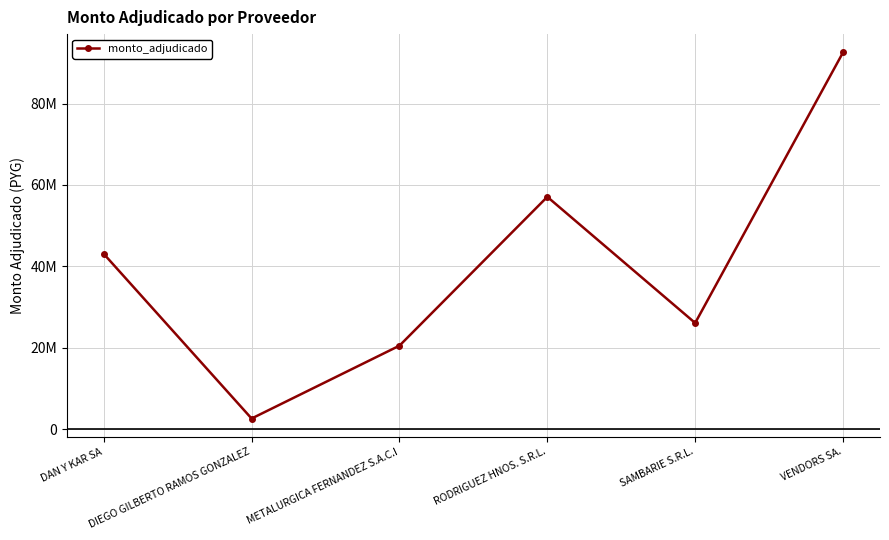

Does the chart have visible grid lines?

Yes